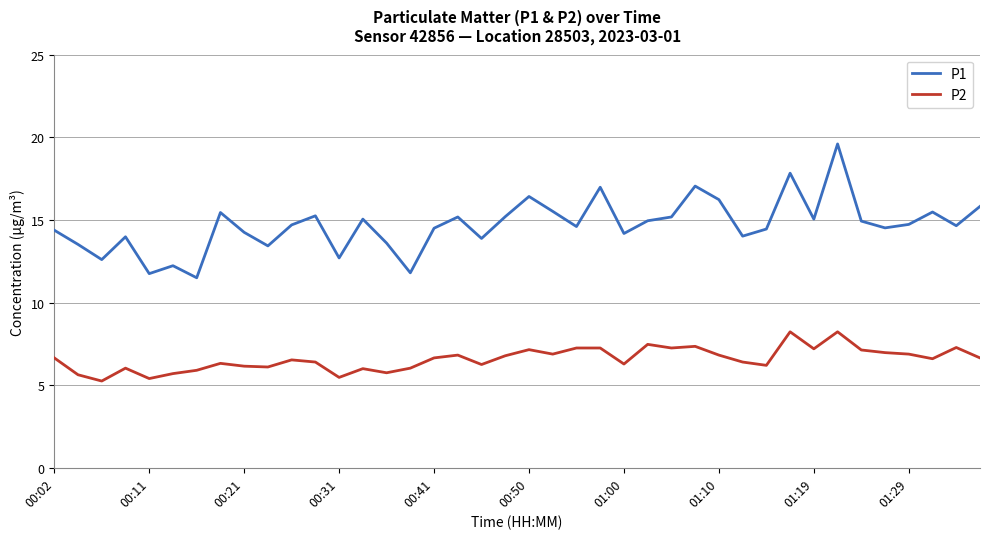

What is the highest value of the P1 series?

19.6